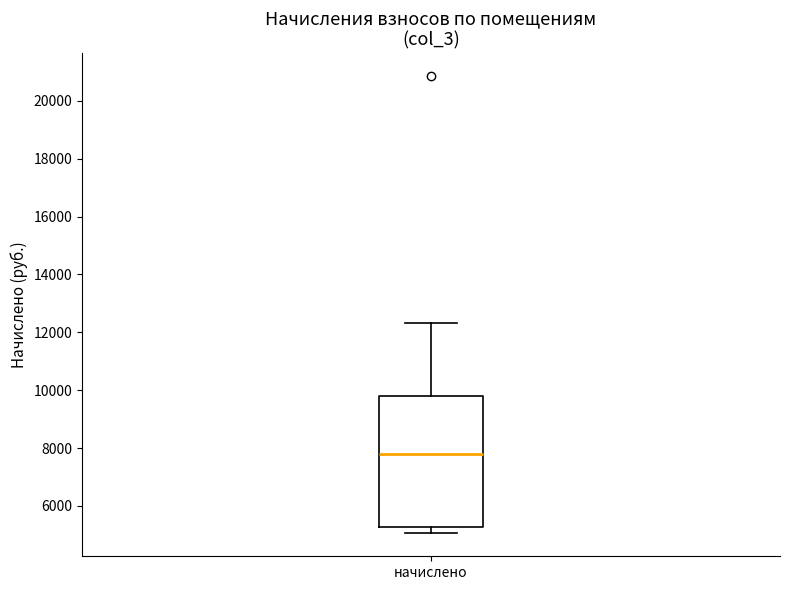

Where does the upper whisker of the box for начислено end on the y-axis? The values are not printed on the chart, so give them approximately, as read against the axis.

12400